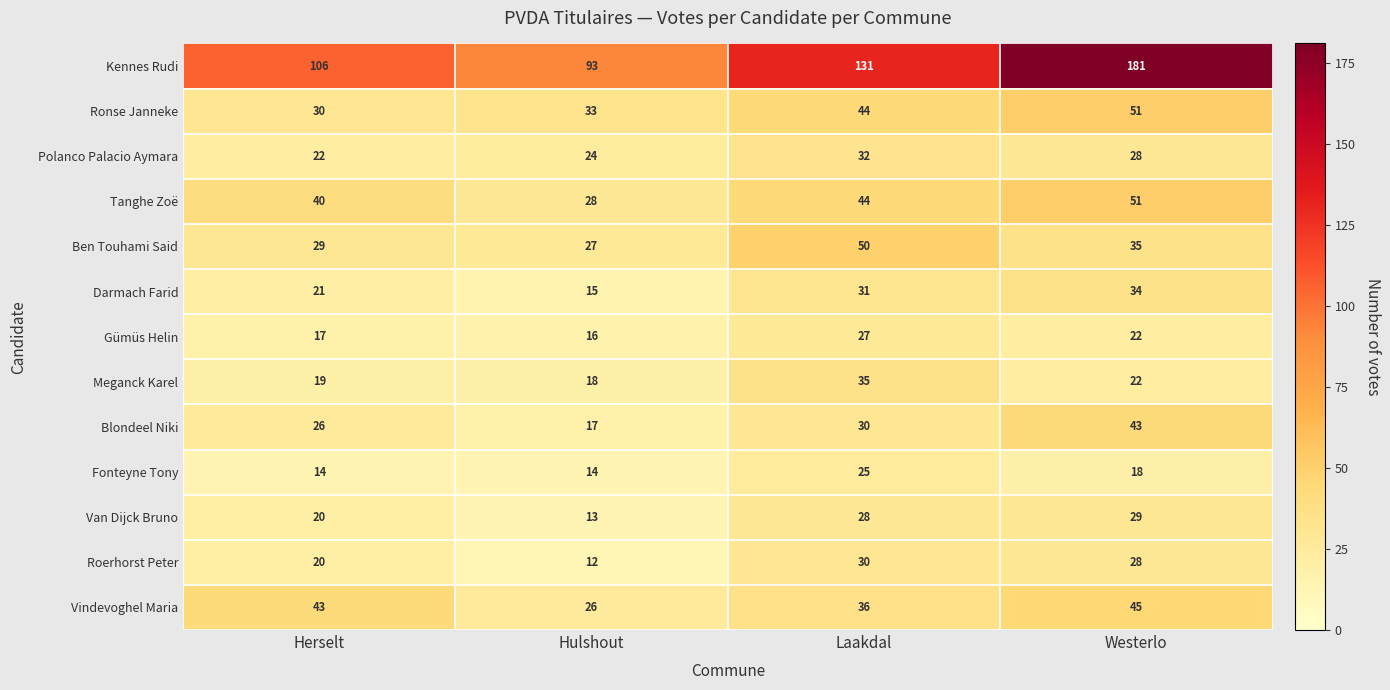

At which category is the sum across all series the highest?

Westerlo